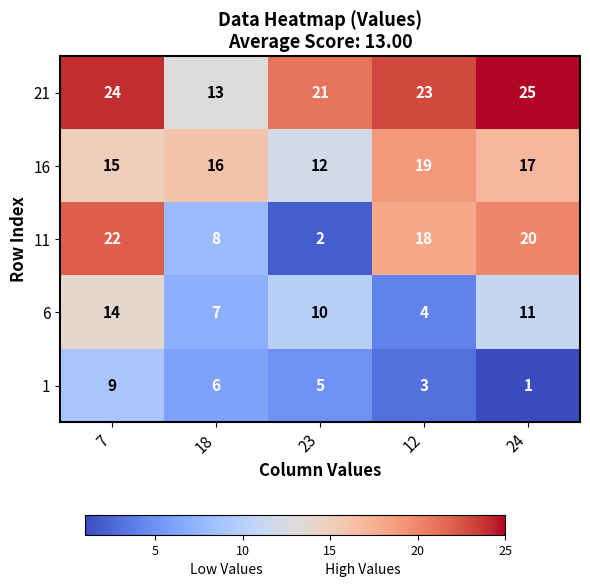

How many data points does each series have?

5